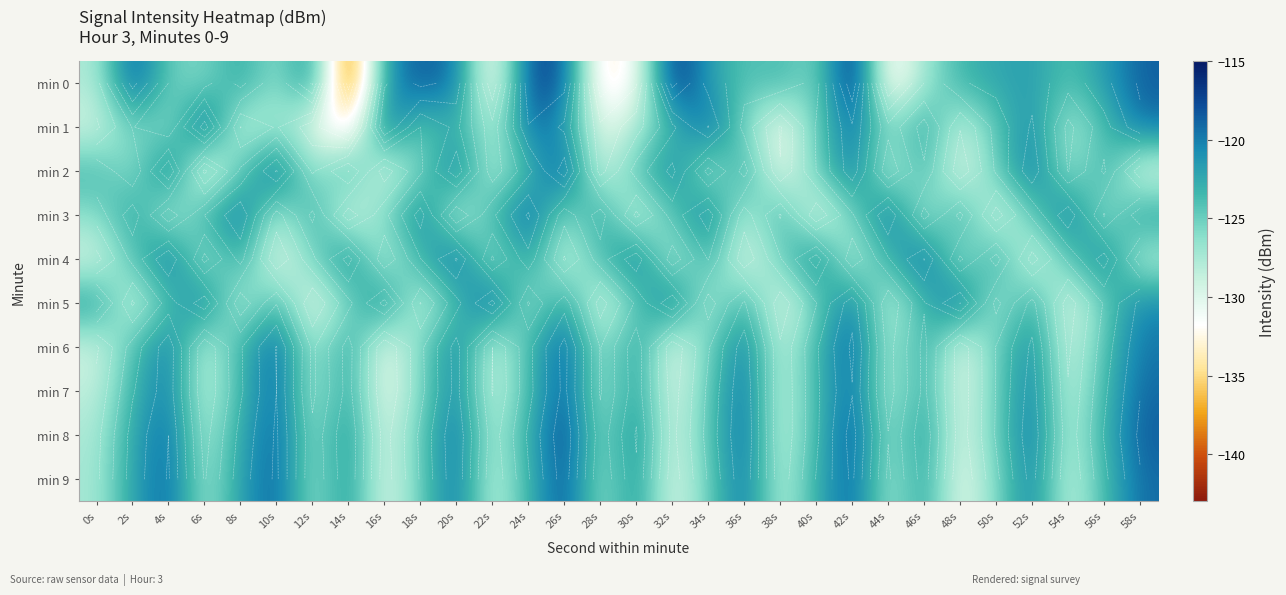

Which series has the largest range (max minus min)?

min 0